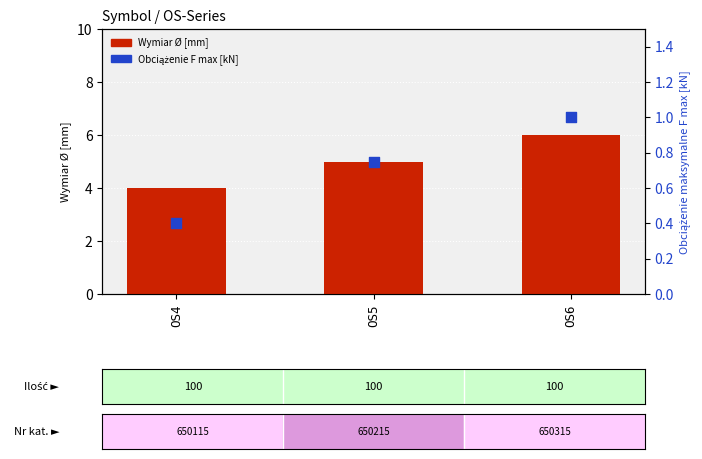

Which series has the largest Y range (max minus min)?

Wymiar Ø [mm]